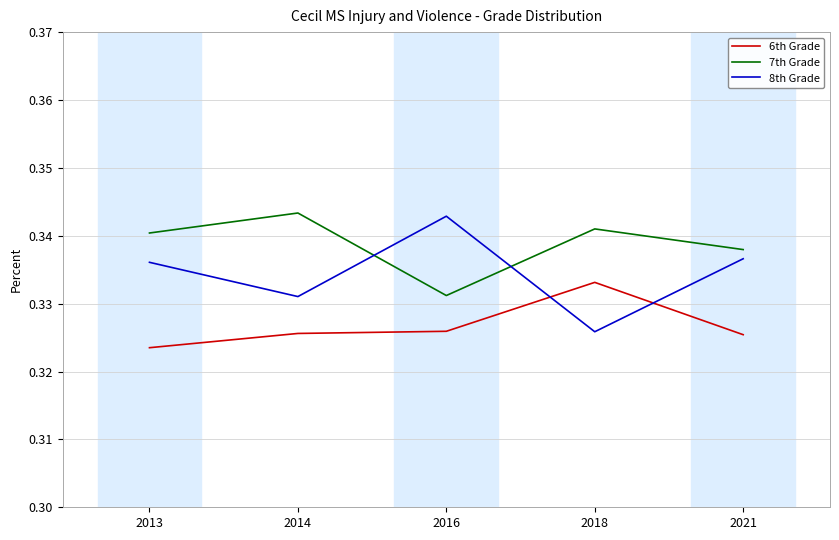

What is the total value across all series at 2016?

1.0